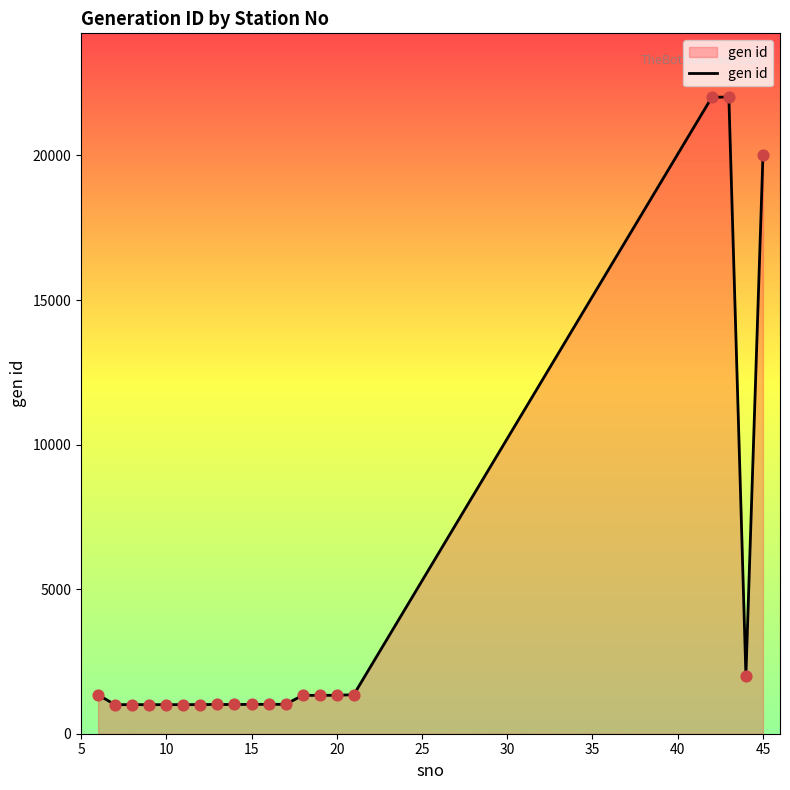

What is the smallest value displayed?

1003